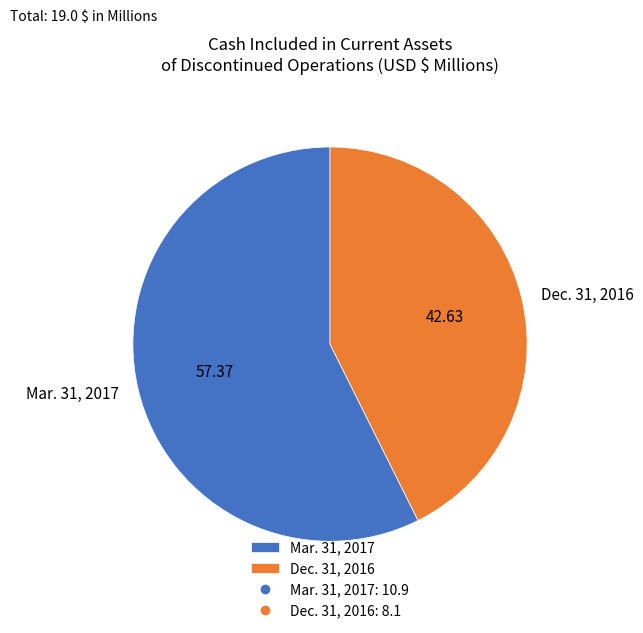

The Dec. 31, 2016 slice represents 43% of the pie. True or false?

True